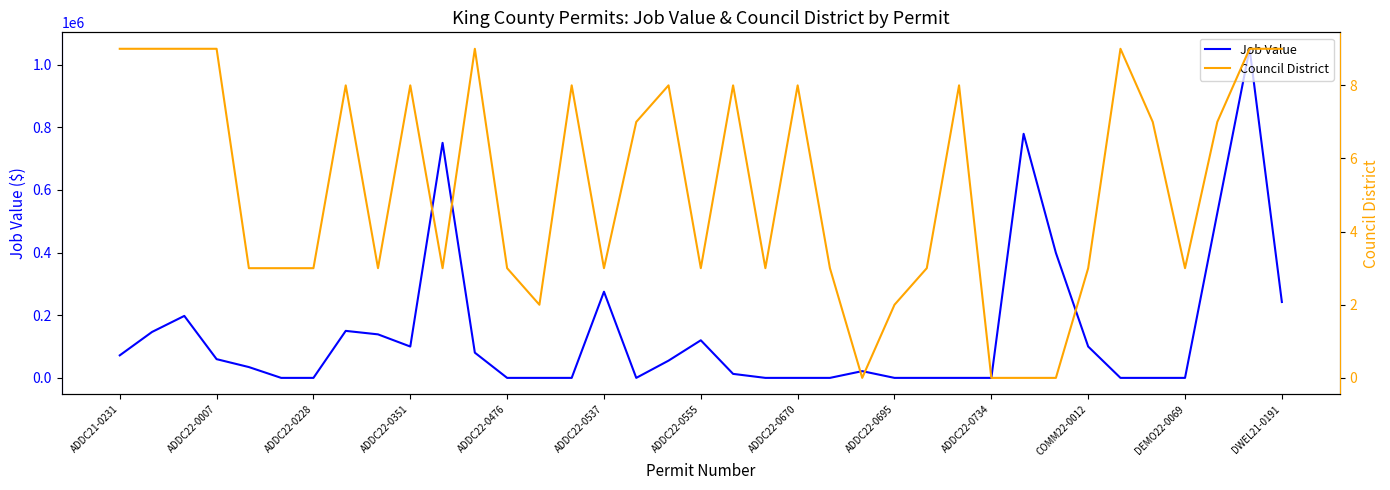

Reading left to right, what are all the values shown in this chart?

Job Value: 71899.9	146565.2	197778.3	59768.4	34490.9	0.0	0.0	150000.0	138875.2	100000.0	750000.0	80478.7	0.0	0.0	0.0	275000.0	0.0	55000.0	120000.0	12756.4	0.0	0.0	0.0	21507.8	0.0	0.0	0.0	0.0	778898.9	398736.1	100000.0	0.0	0.0	0.0	526220.8	1050210.7	242125.8
Council District: 9.0	9.0	9.0	9.0	3.0	3.0	3.0	8.0	3.0	8.0	3.0	9.0	3.0	2.0	8.0	3.0	7.0	8.0	3.0	8.0	3.0	8.0	3.0	0.0	2.0	3.0	8.0	0.0	0.0	0.0	3.0	9.0	7.0	3.0	7.0	9.0	9.0